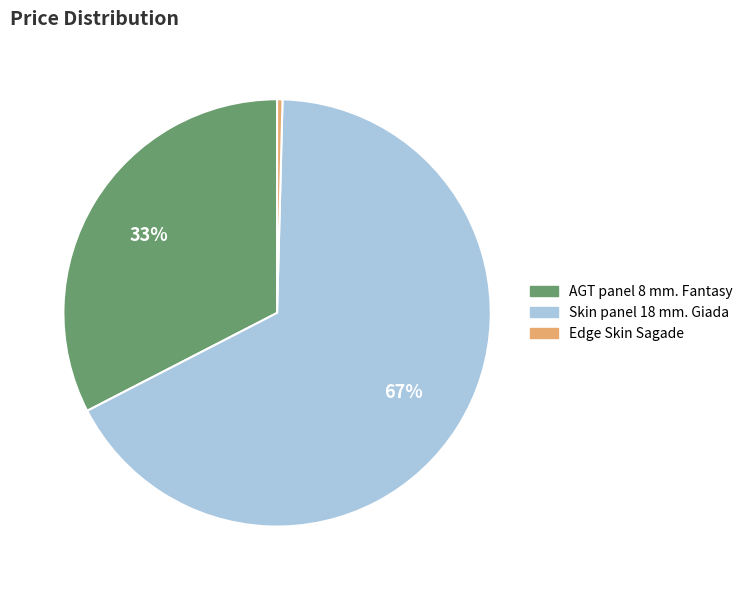

Approximately how many times larger is the value at Skin panel 18 mm. Giada compared to Edge Skin Sagade?

164.5